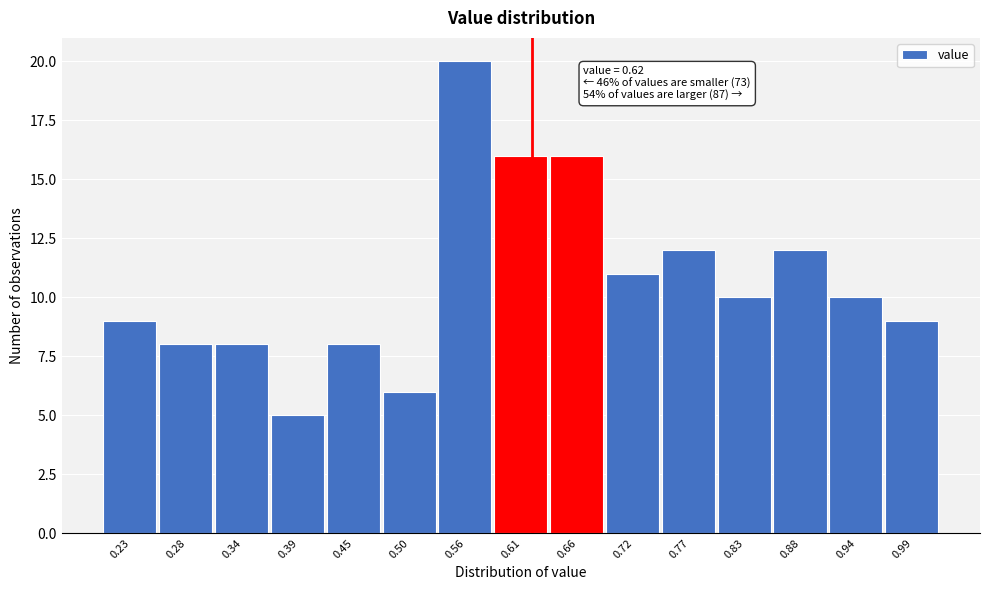

Which range on the x-axis has the tallest bar?

0.53 to 0.58